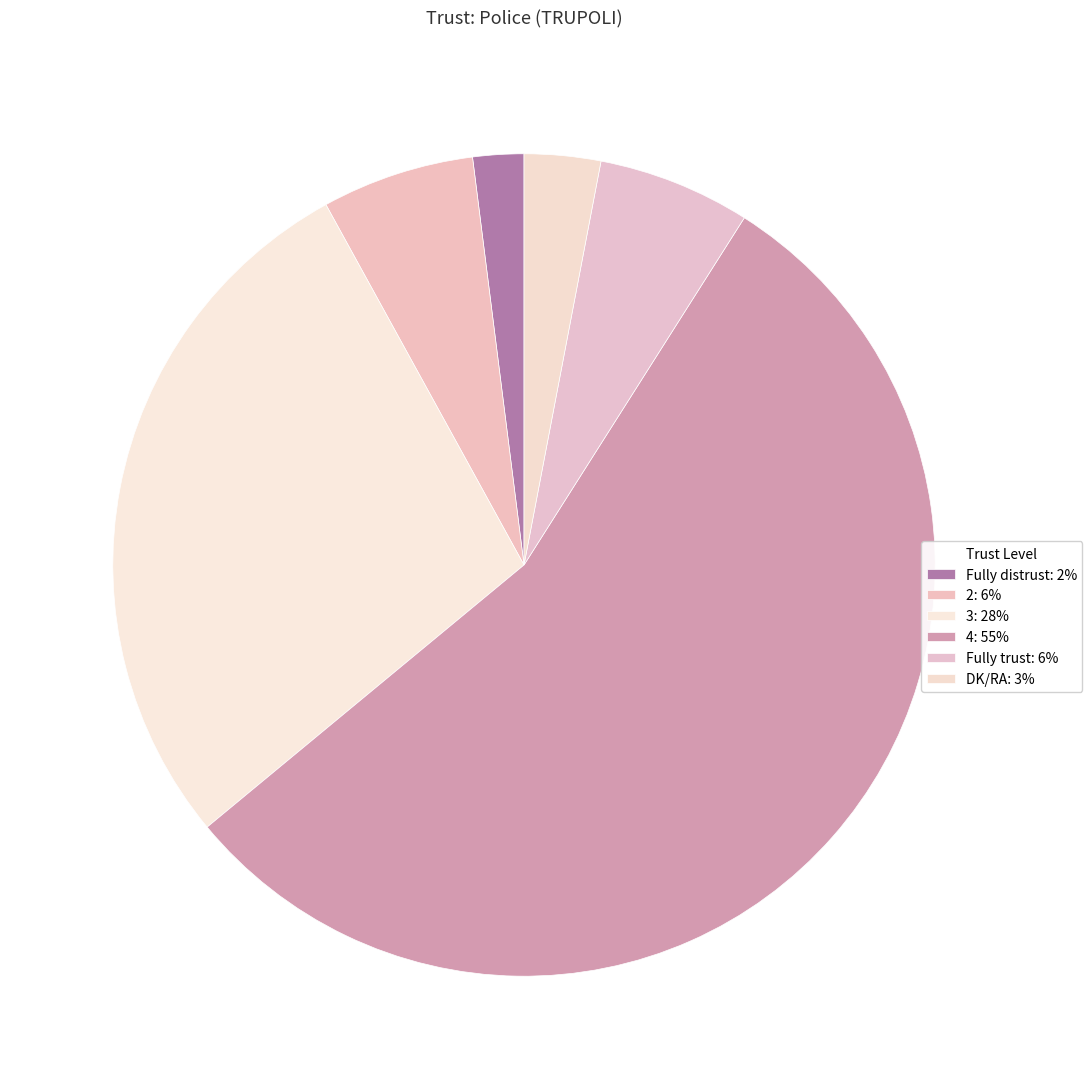

How many slices are in this pie chart?

6